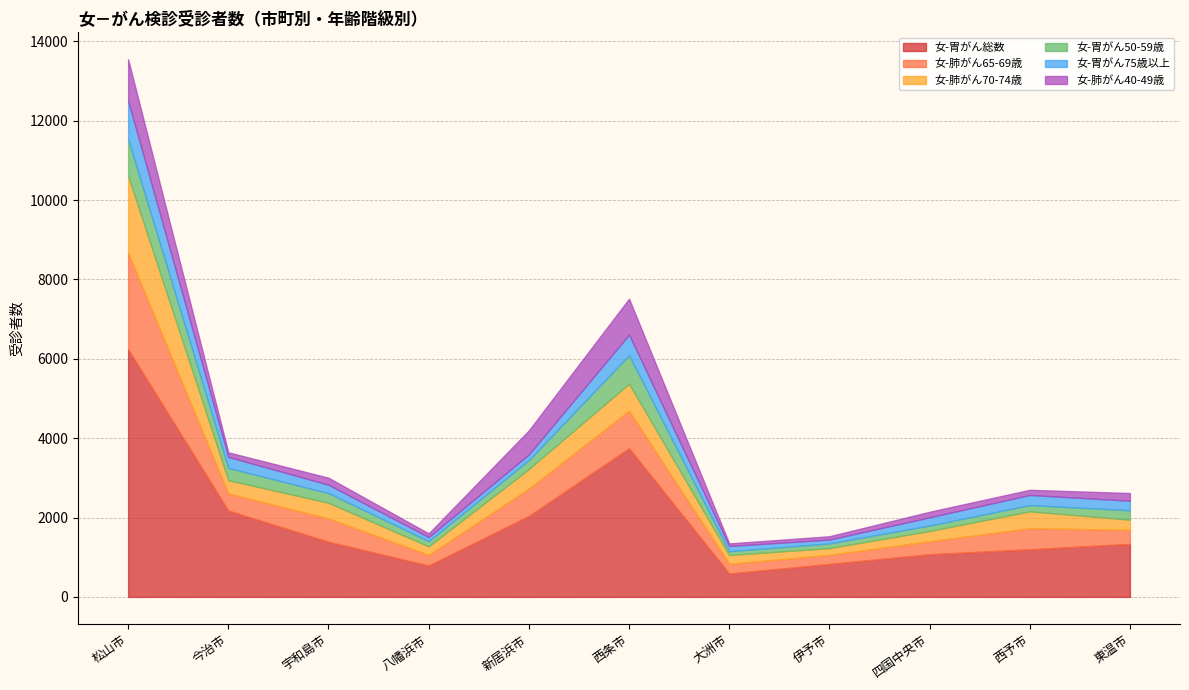

Read the 女-肺がん40-49歳 value at 伊予市, to the nearest 50.

100